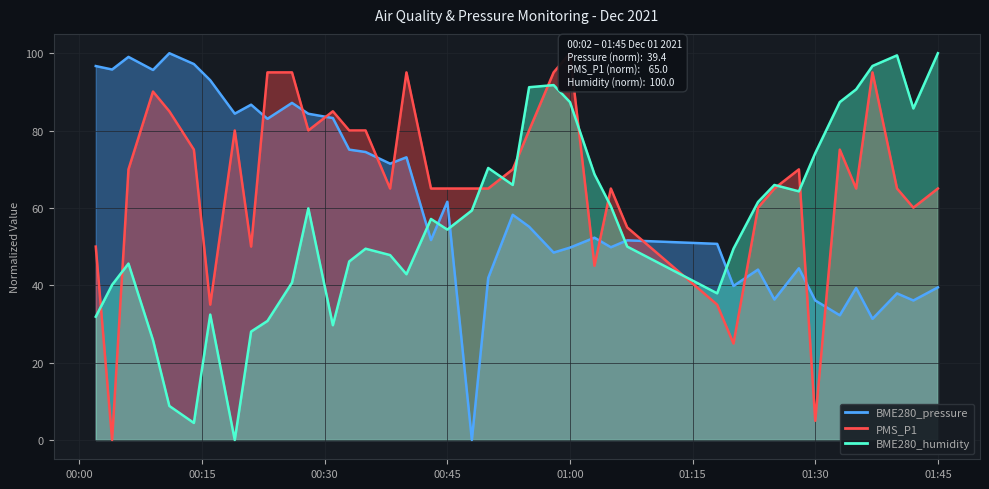

What is the total value across all series at 2021/12/01 00:02?

178.6